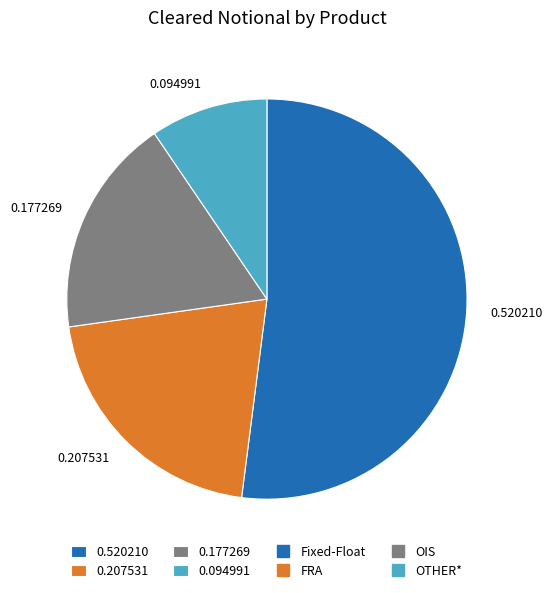

Which has a higher value, 0.177269 or 0.520210?

0.520210